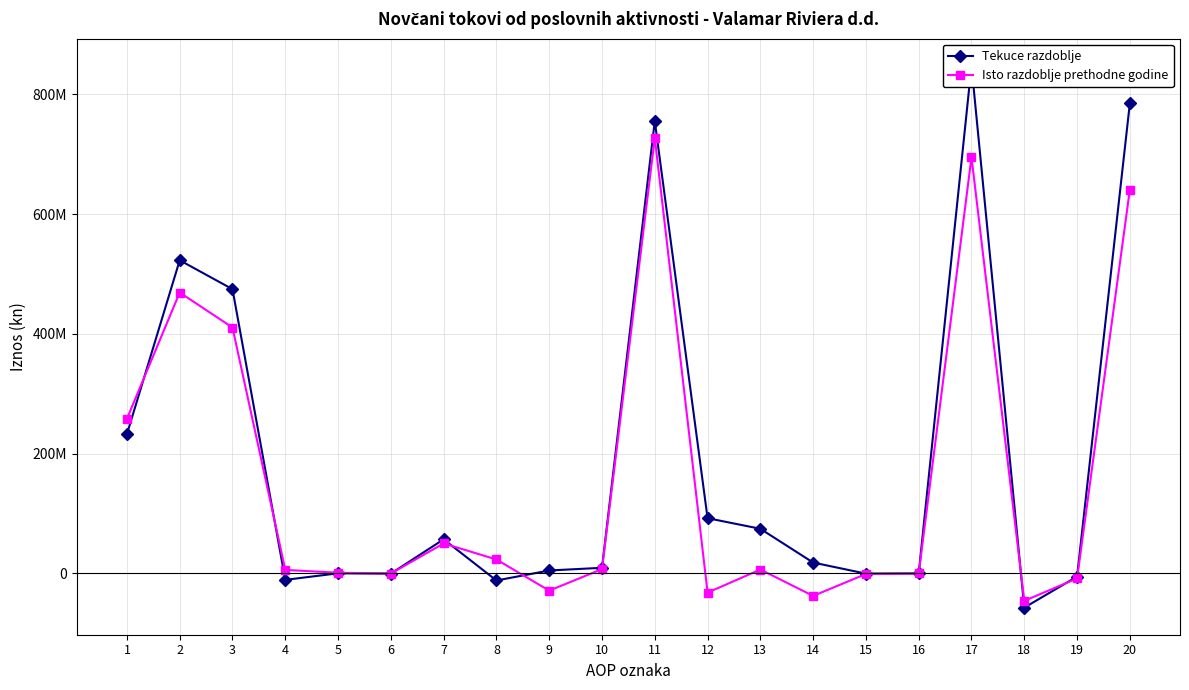

What is the sum of the Isto razdoblje prethodne godine values at 17 and 6?

694652358